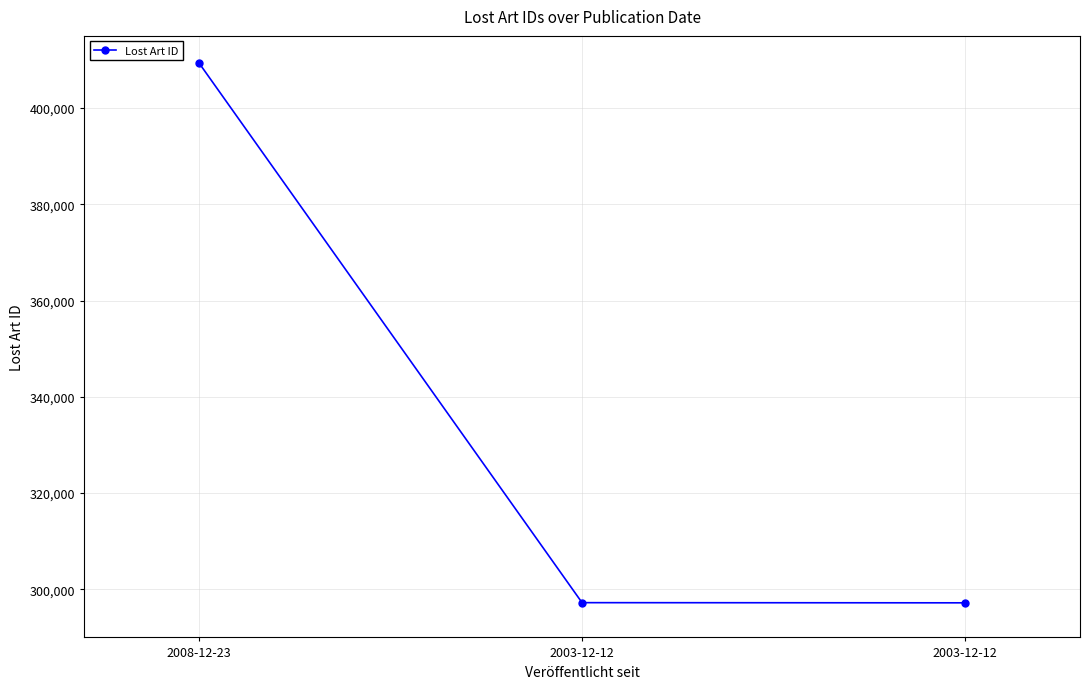

Rank the categories by value from highest to lowest.

2008-12-23, 2003-12-12, 2003-12-12